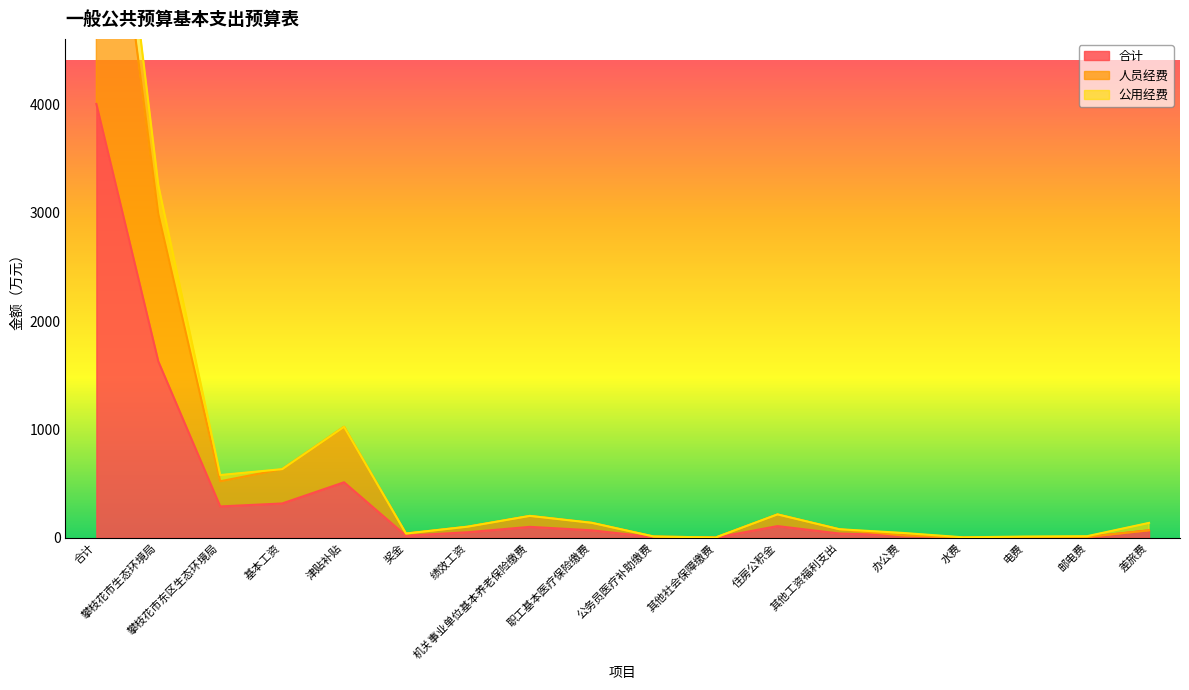

What position from the left is 邮电费?

17